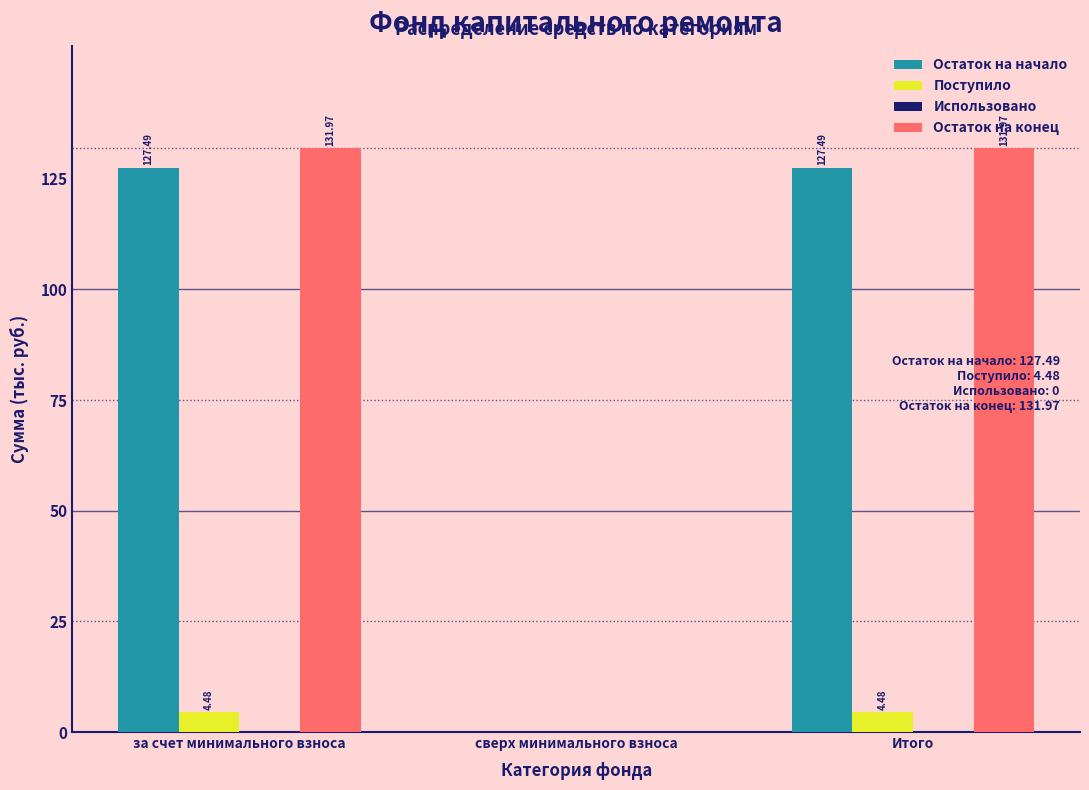

At which label is Остаток на начало closest to 63?

сверх минимального взноса